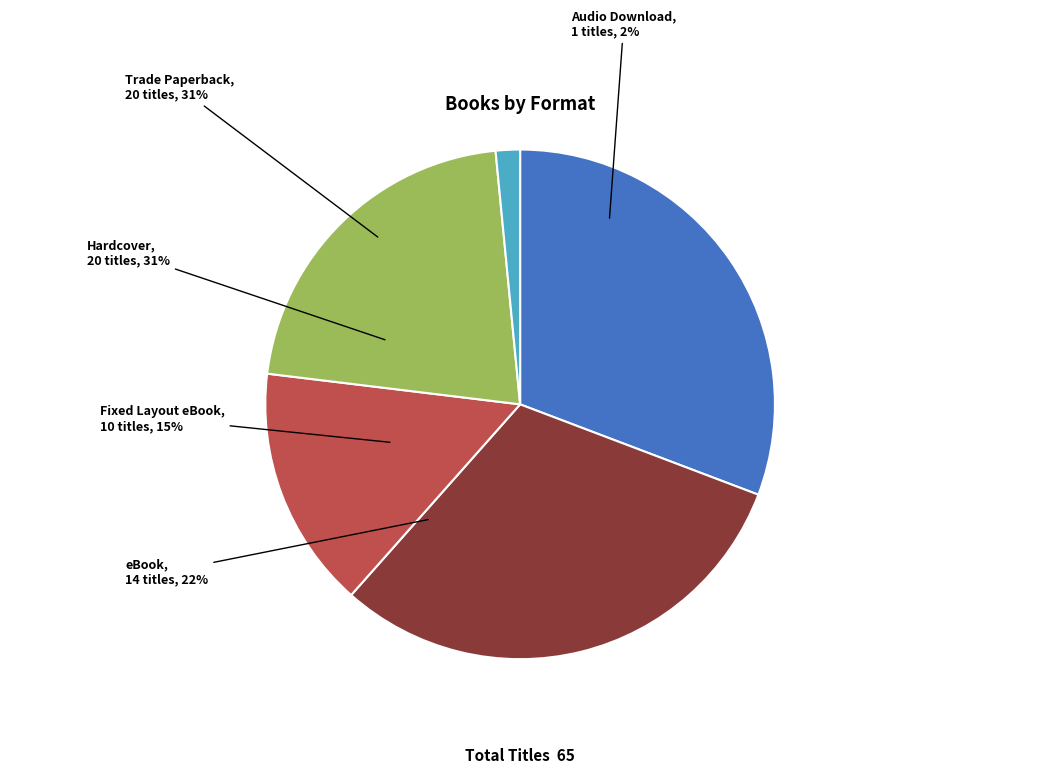

What percentage is the Hardcover slice, to the nearest percent?

31%